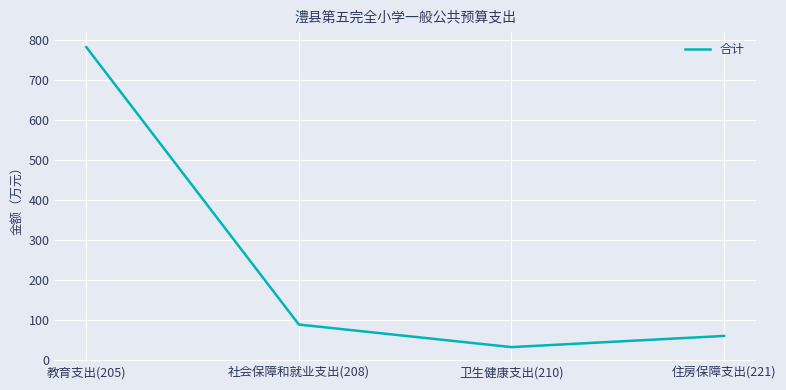

List the labels in order of value, largest first.

教育支出(205), 社会保障和就业支出(208), 住房保障支出(221), 卫生健康支出(210)